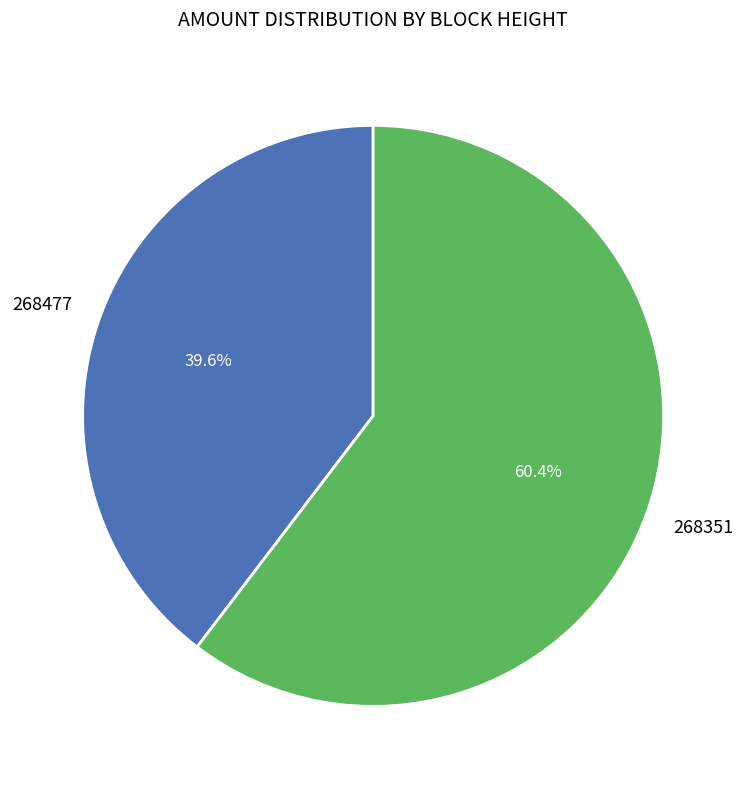

To the nearest percent, what is the average slice percentage?

50%